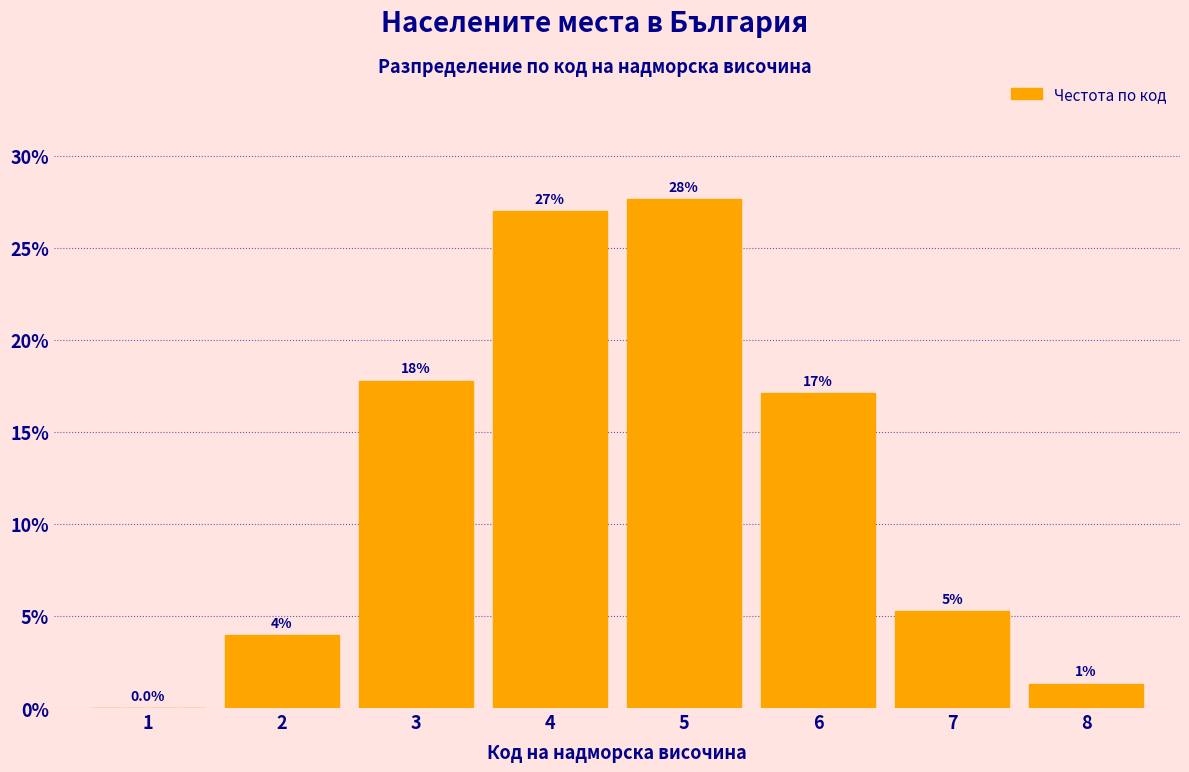

Are the bars horizontal?

No